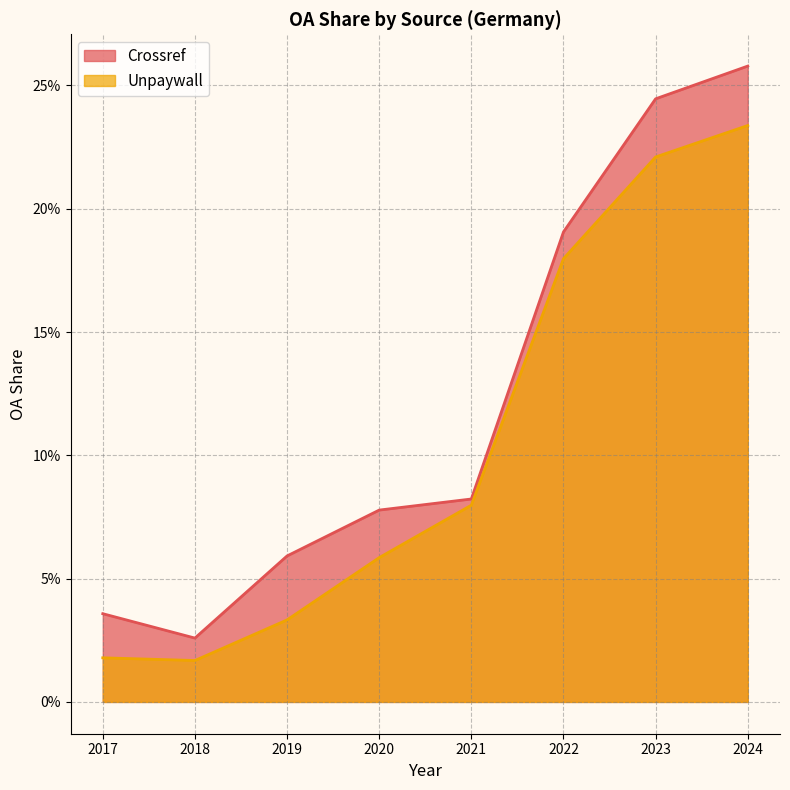

Between 2022 and 2023, which is larger?

2023